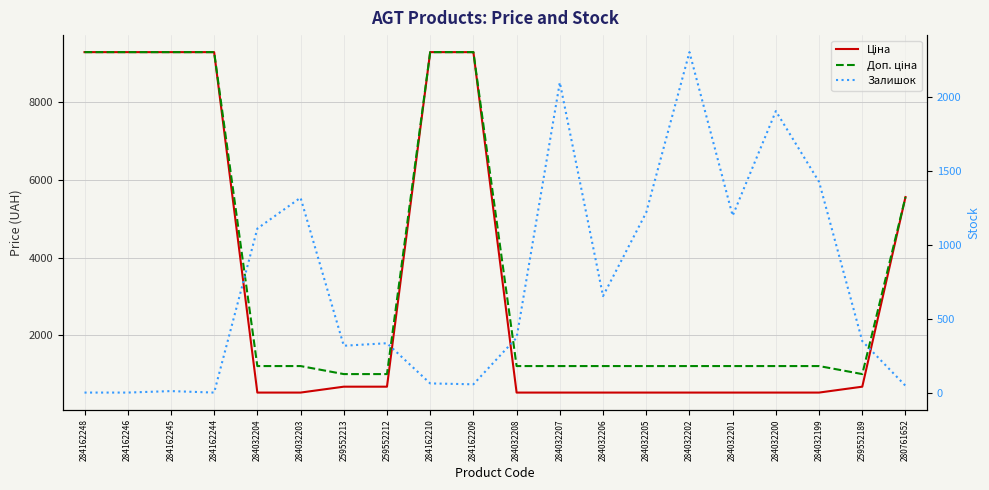

What is the sum of all Залишок values?

14776.0